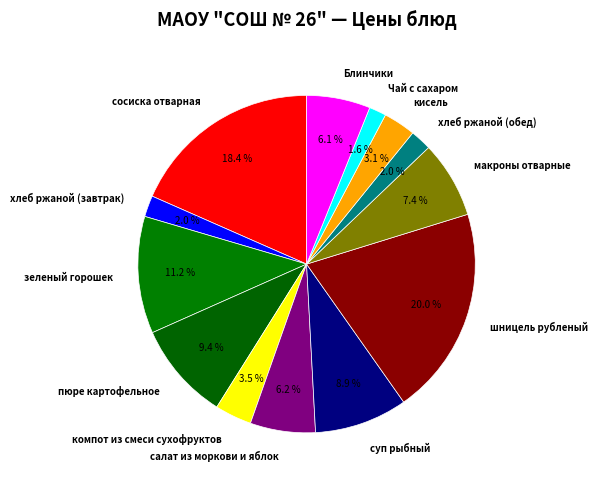

What percentage is NOT represented by макроны отварные?

92.6%